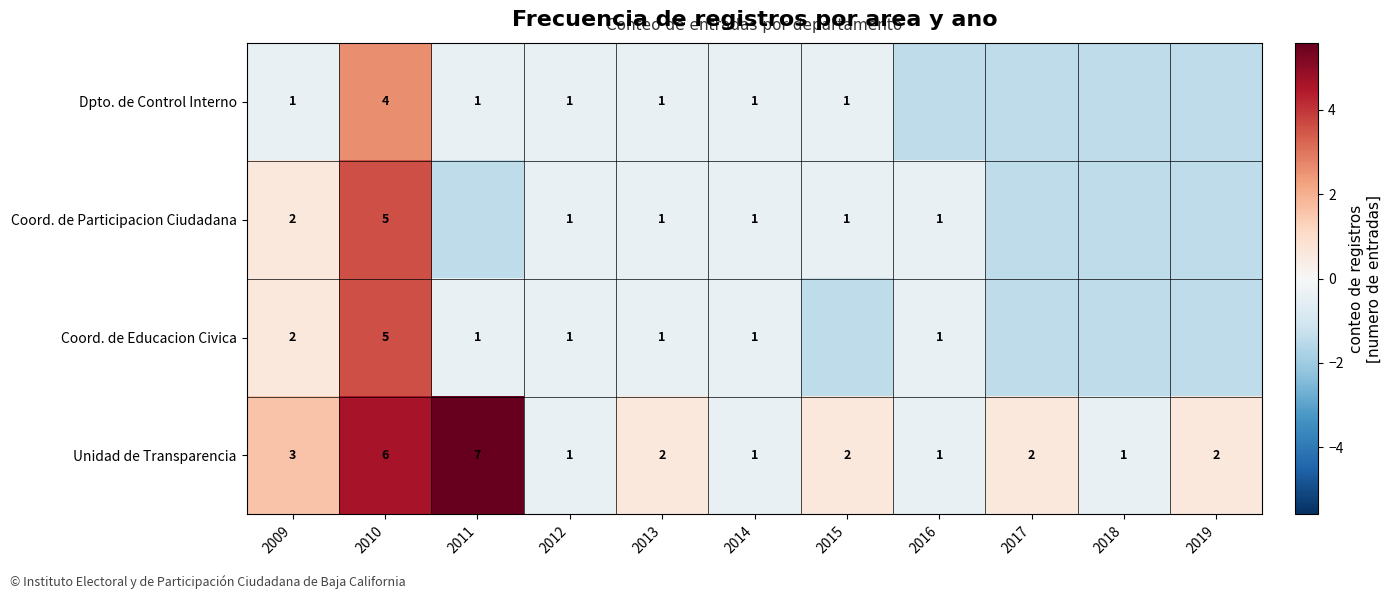

How many data points does each series have?

11